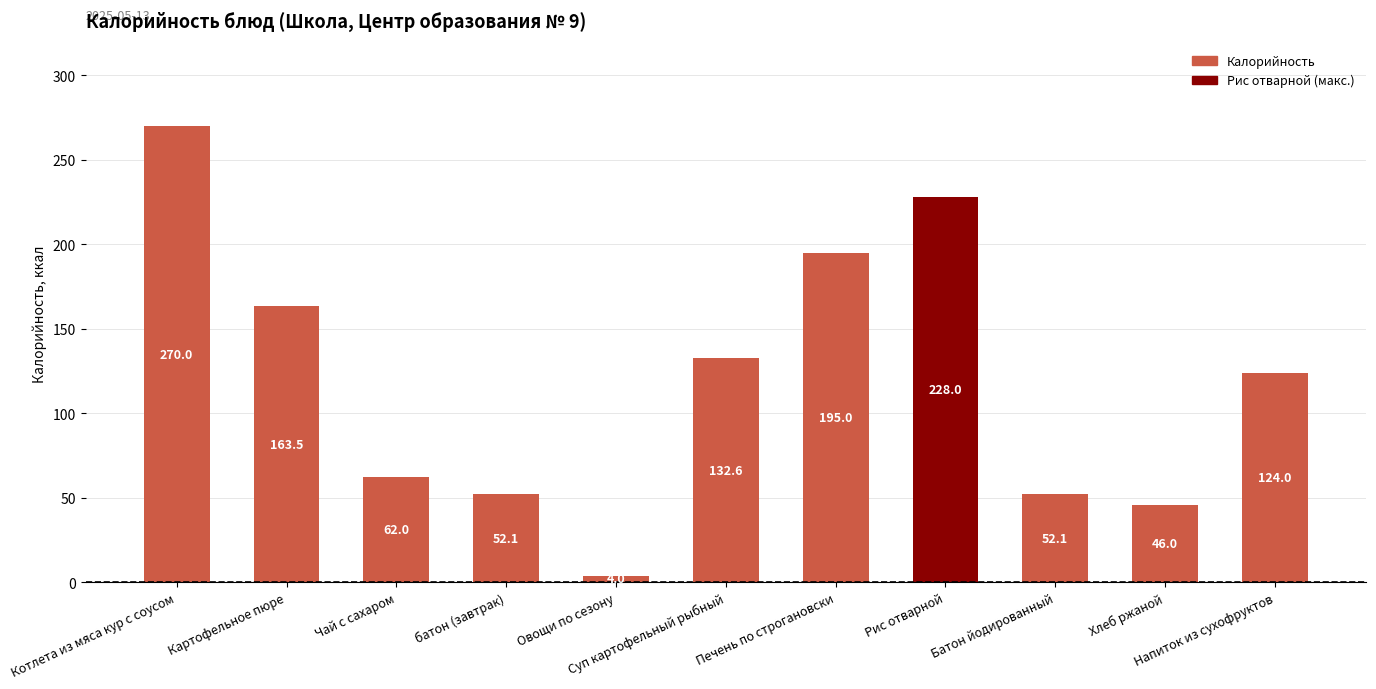

What value does the data have at Овощи по сезону?

4.0